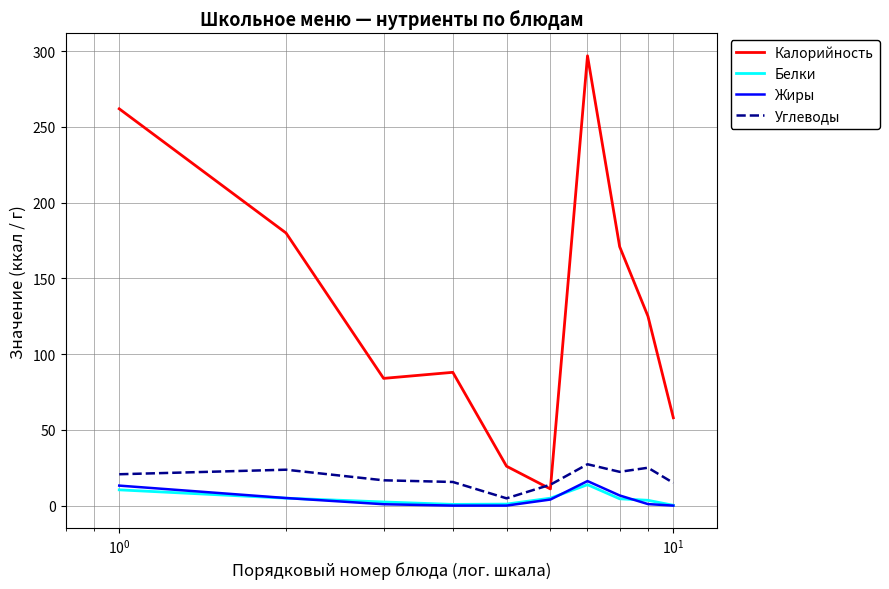

What is the difference between the maximum and second lowest values in the Углеводы series?

13.5